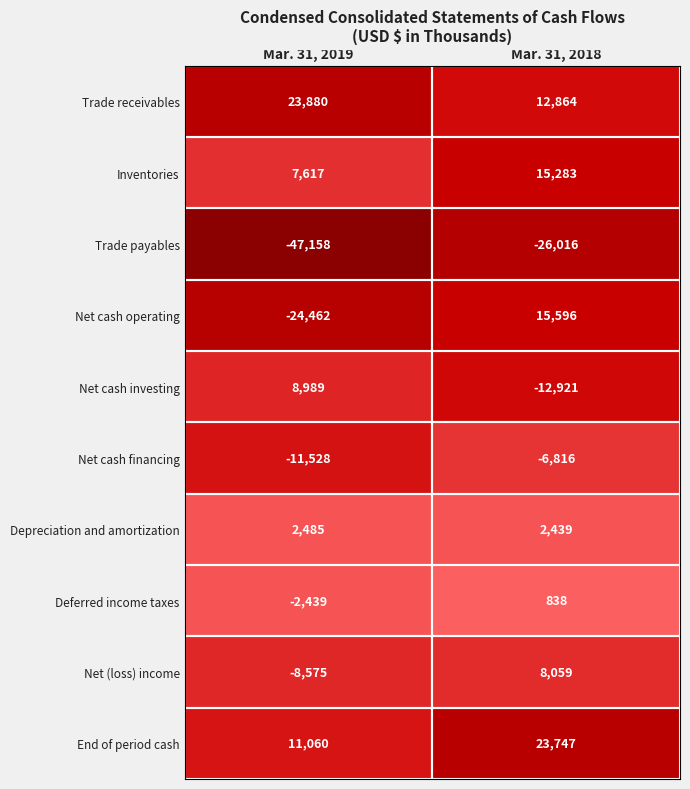

List the series in order of their peak value, highest first.

Trade receivables, End of period cash, Net cash operating, Inventories, Net cash investing, Net (loss) income, Depreciation and amortization, Deferred income taxes, Net cash financing, Trade payables